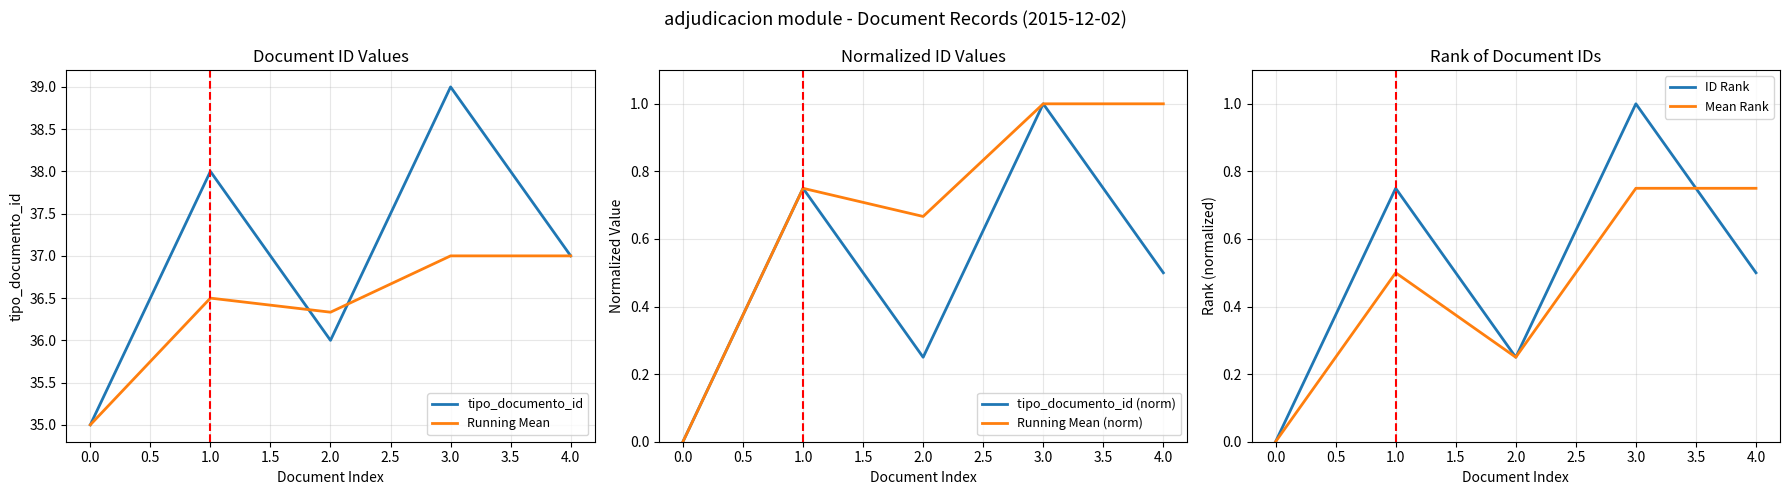

True or false: Running Mean and Mean Rank cross at least once.

False